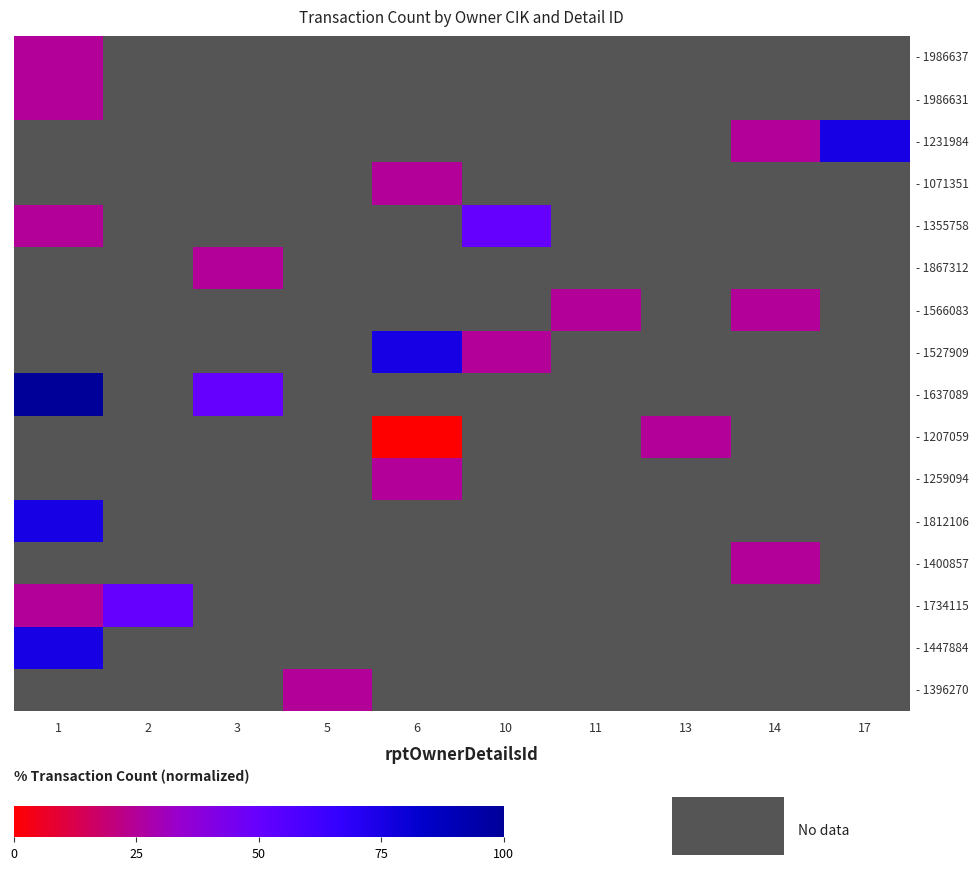

At which label does - 1396270 reach its peak?

1